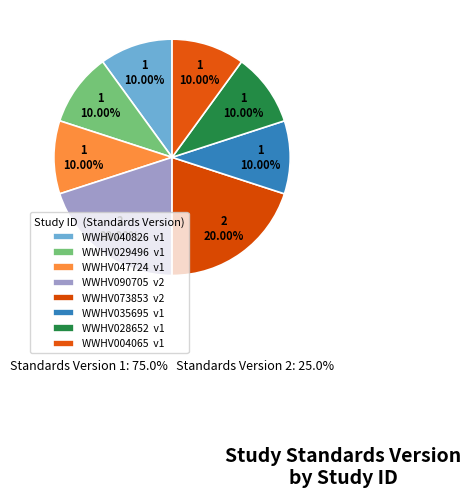

Count the number of slices in the pie.

8